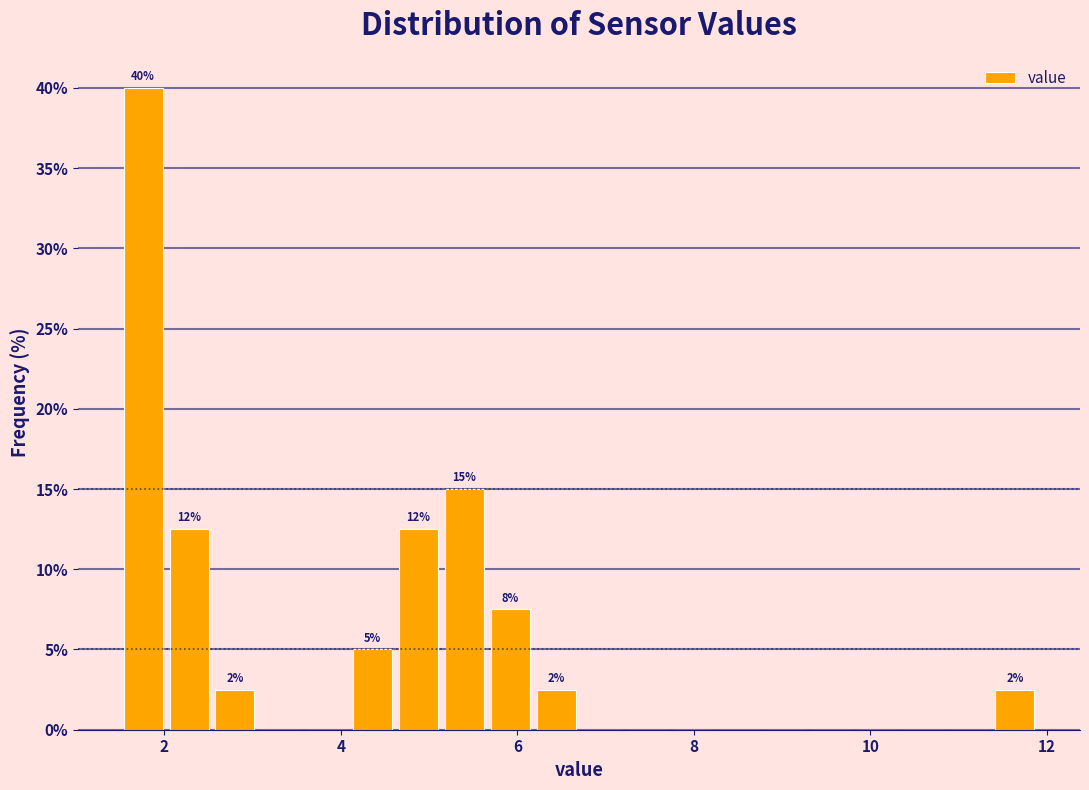

Around what value on the x-axis is the tallest bar? Give the approximate position of its centre, as read against the axis.

1.8